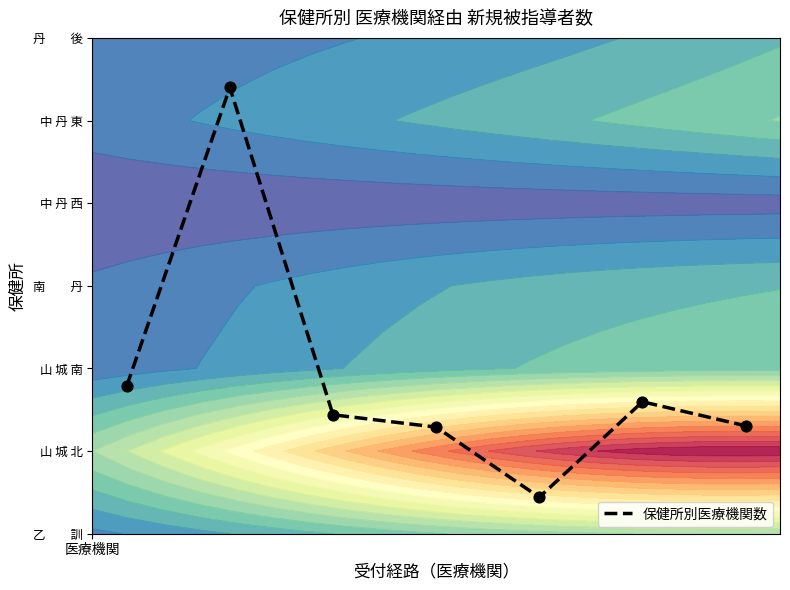

Reading left to right, extract all data points from this chart.

0.3	0.9	0.2	0.2	0.1	0.3	0.2